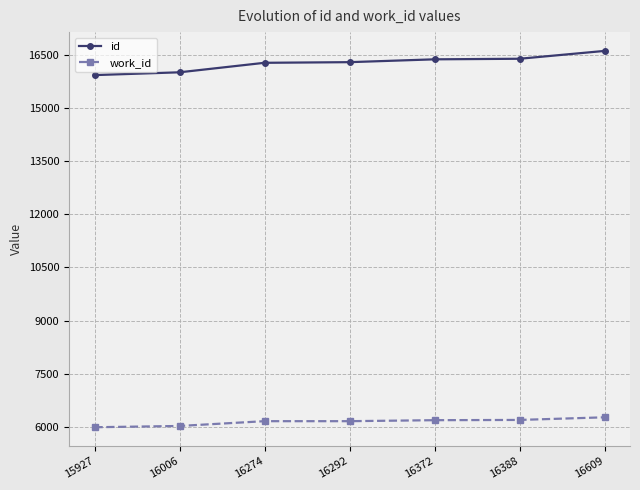

Is it true that work_id equals 6028 at 16006?

True